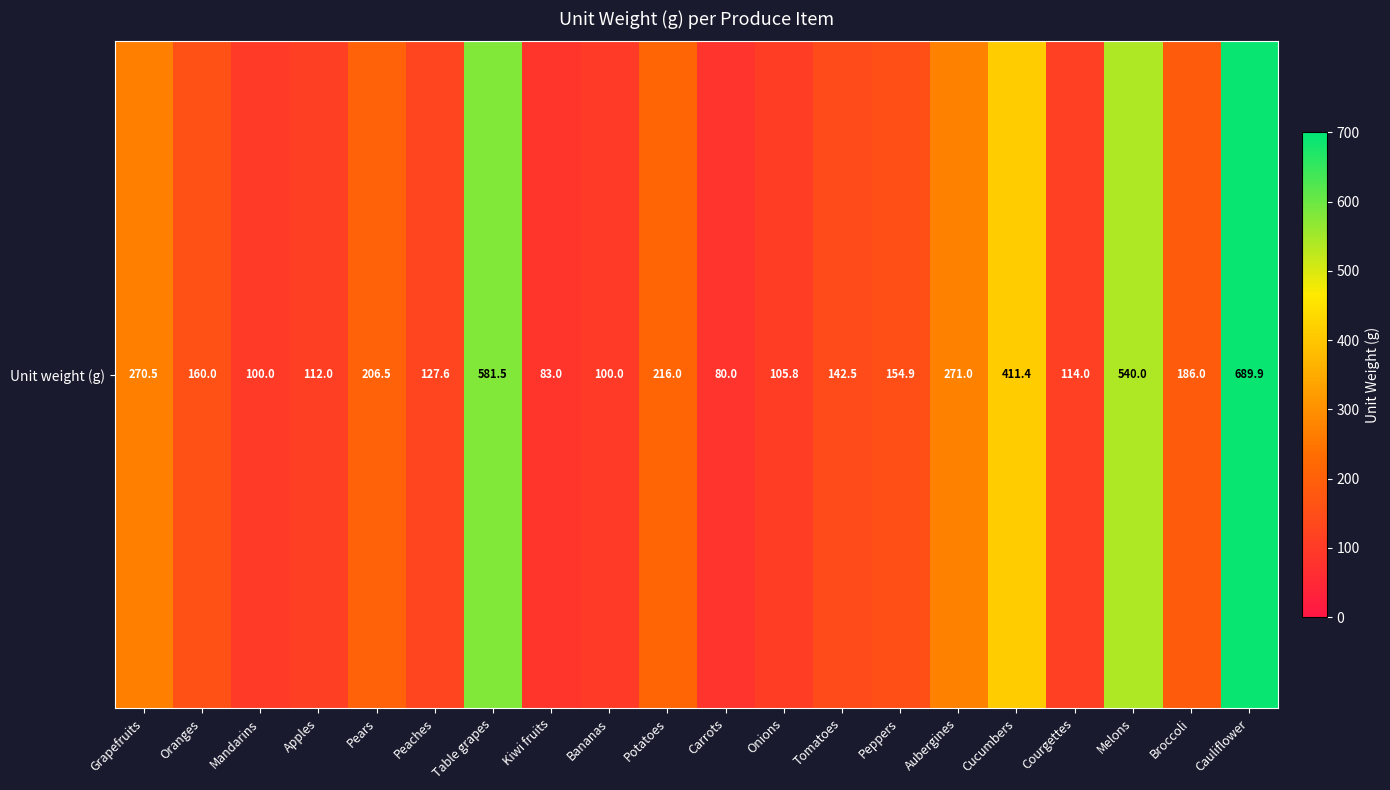

Reading left to right, transcribe all the data shown in this chart.

Grapefruits=270.5	Oranges=160.0	Mandarins=100.0	Apples=112.0	Pears=206.5	Peaches=127.6	Table grapes=581.5	Kiwi fruits=83.0	Bananas=100.0	Potatoes=216.0	Carrots=80.0	Onions=105.8	Tomatoes=142.5	Peppers=154.9	Aubergines=271.0	Cucumbers=411.4	Courgettes=114.0	Melons=540.0	Broccoli=186.0	Cauliflower=689.9